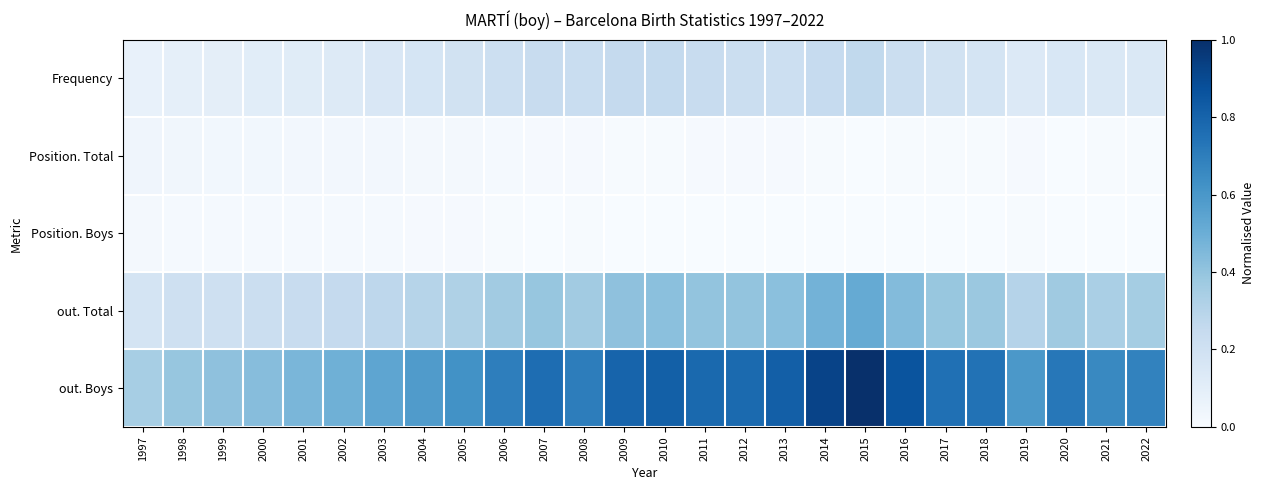

At 2013, list the series in order from largest to smallest.

out. Boys, out. Total, Frequency, Position. Total, Position. Boys